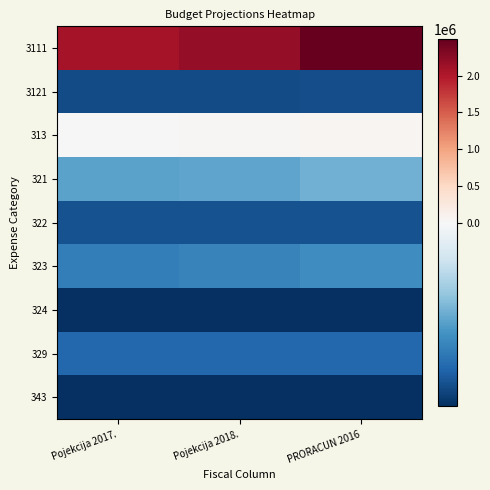

Between Pojekcija 2018. and PRORACUN 2016, which series saw the biggest shift?

3111